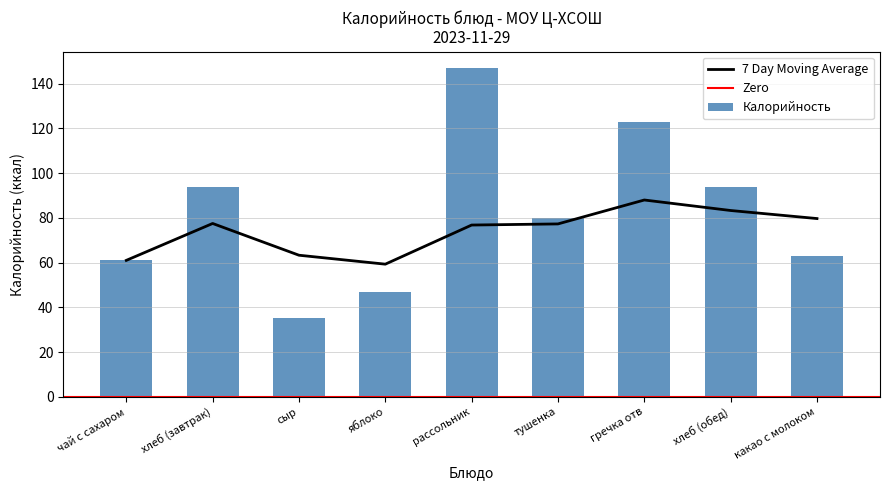

What is the label of the 1st bar from the right?

какао с молоком